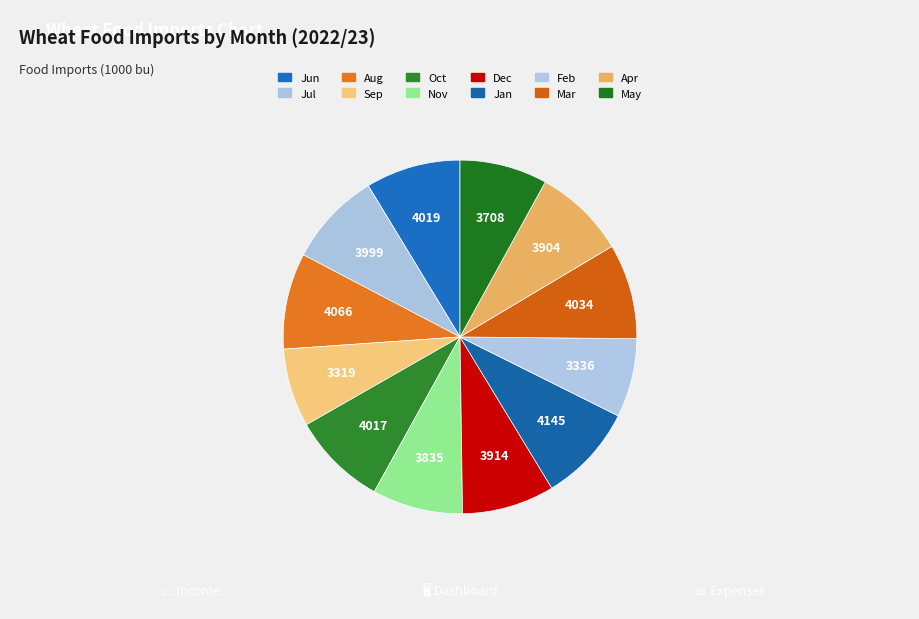

Which category has the biggest portion of the pie?

Jan